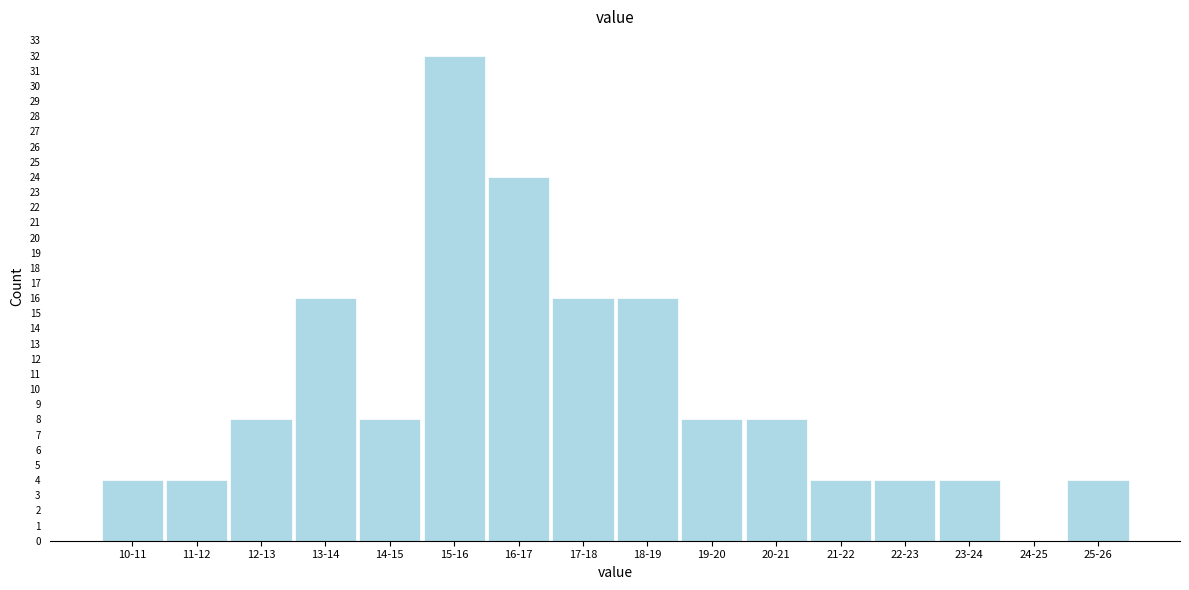

Reading left to right, extract all data points from this chart.

10-11=4	11-12=4	12-13=8	13-14=16	14-15=8	15-16=32	16-17=24	17-18=16	18-19=16	19-20=8	20-21=8	21-22=4	22-23=4	23-24=4	24-25=0	25-26=4